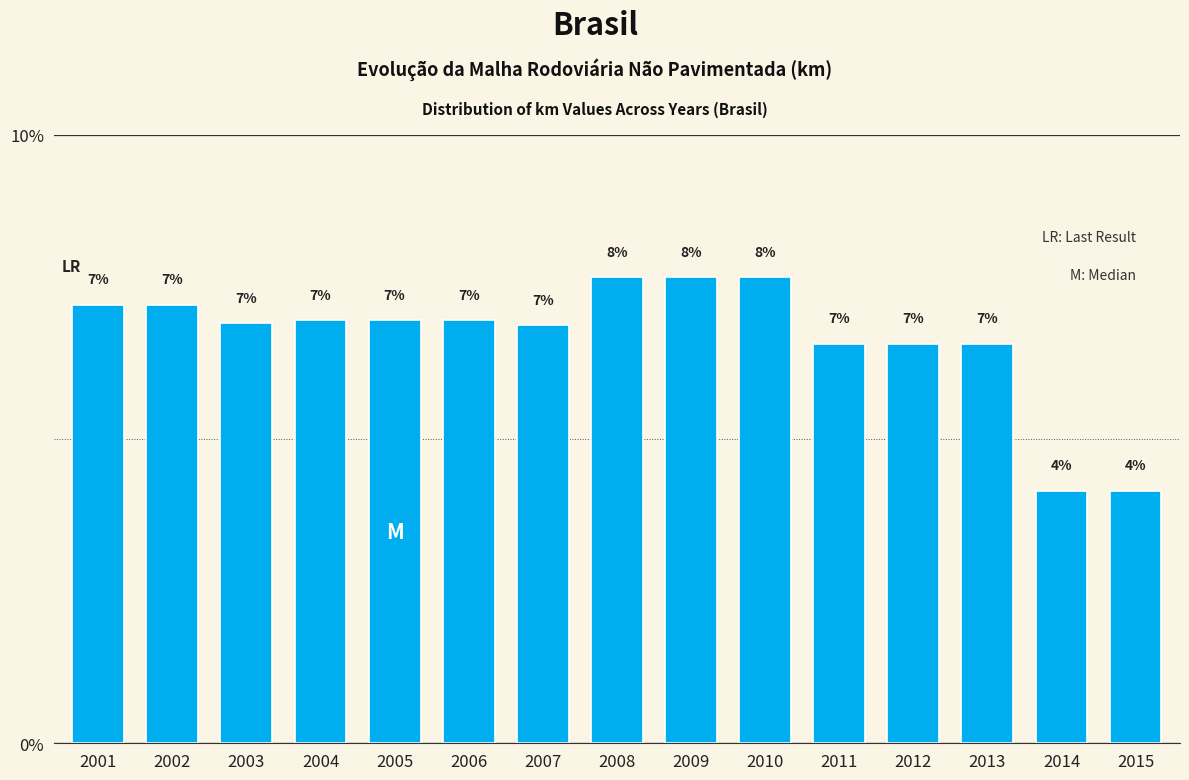

The value at 2013 is 10.5. True or false?

False